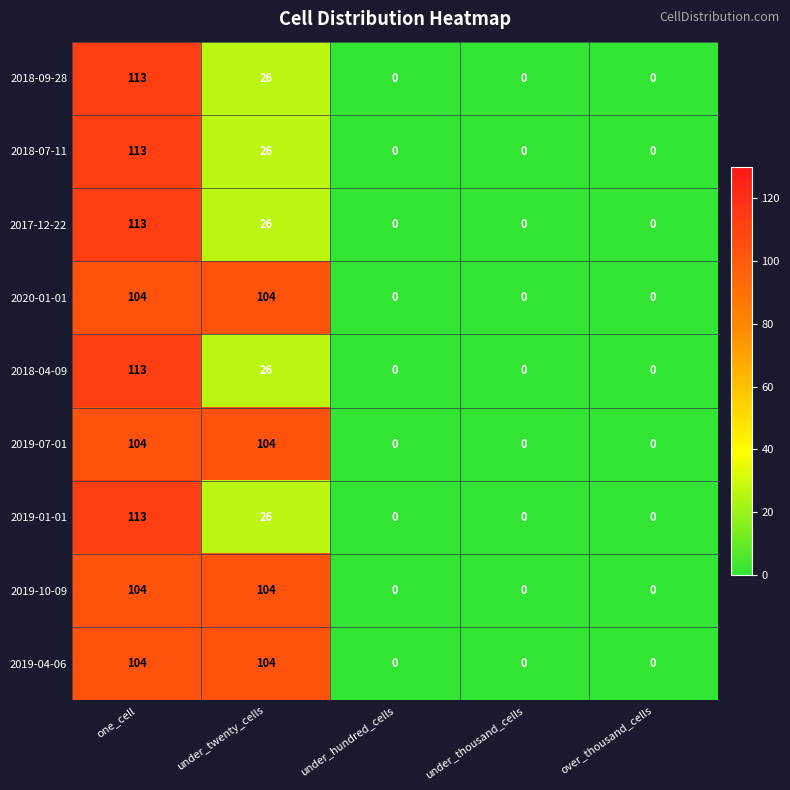

What is the difference between the 2018-04-09 values at under_thousand_cells and one_cell?

113